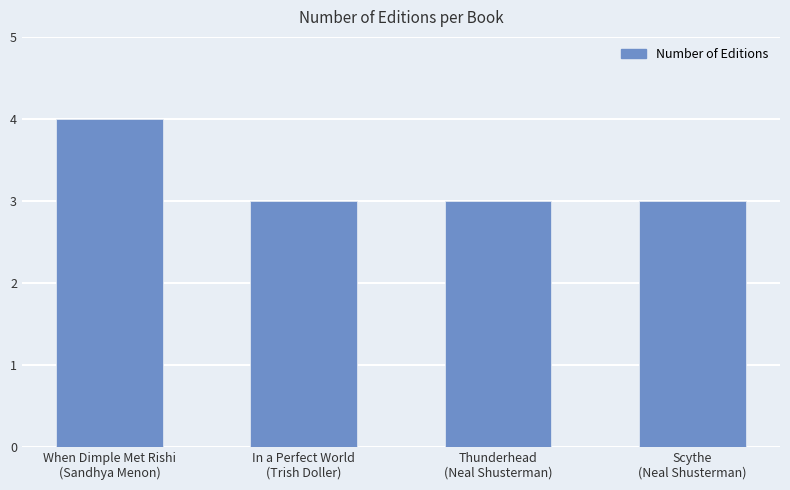

What is the average value?

3